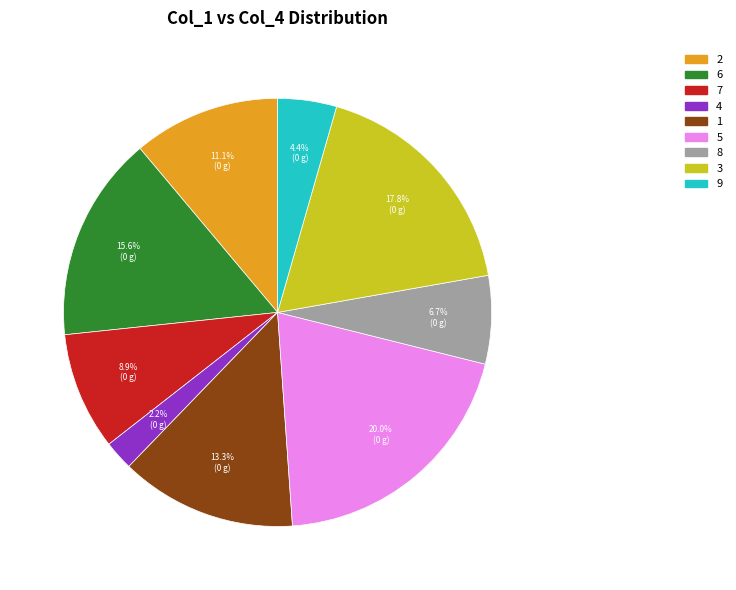

True or false: 7 accounts for 9% of the total.

True